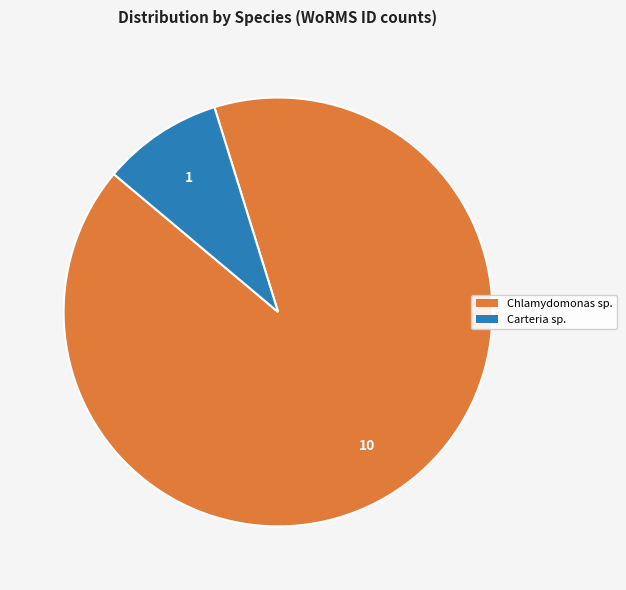

Is there any slice that represents more than half of the pie?

Yes